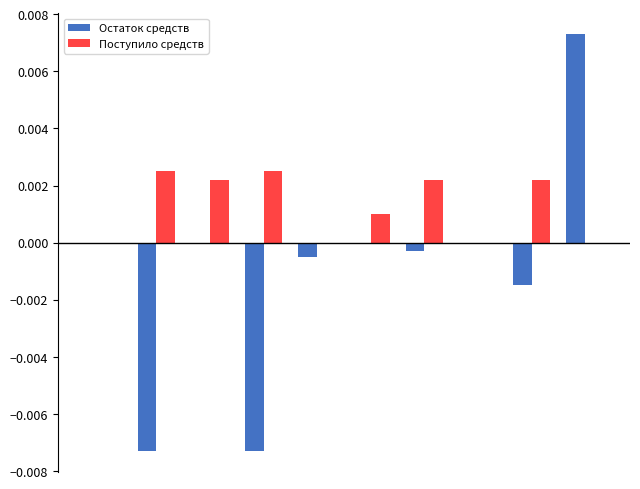

Which series has the largest total across all categories?

Поступило средств